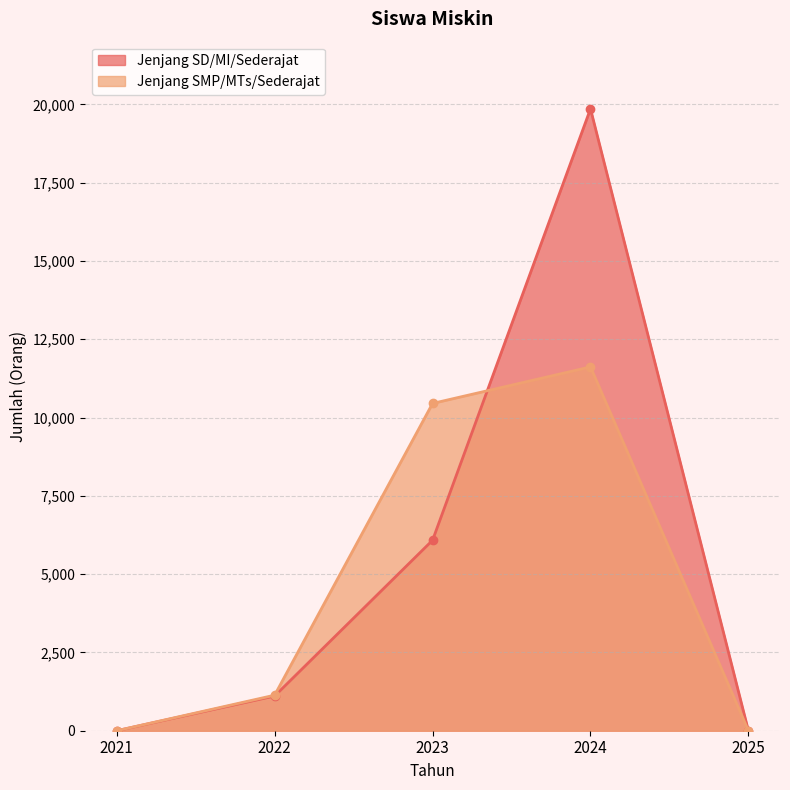

What is the difference between the second highest and minimum values in the Jenjang SMP/MTs/Sederajat series?

10450